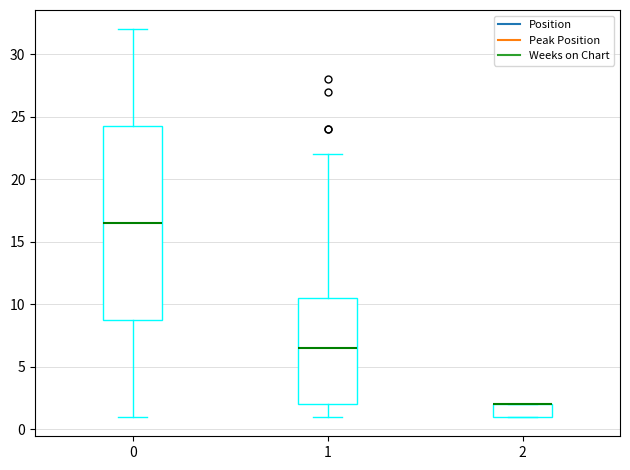

Which box is the tallest, from its lower edge to its upper edge?

0